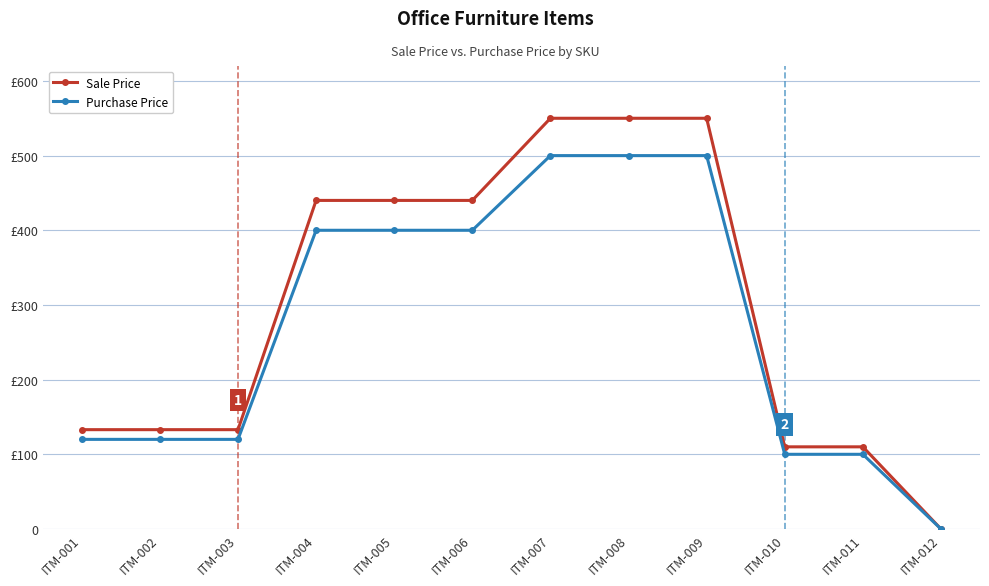

The value of Purchase Price at ITM-011 is 147. True or false?

False